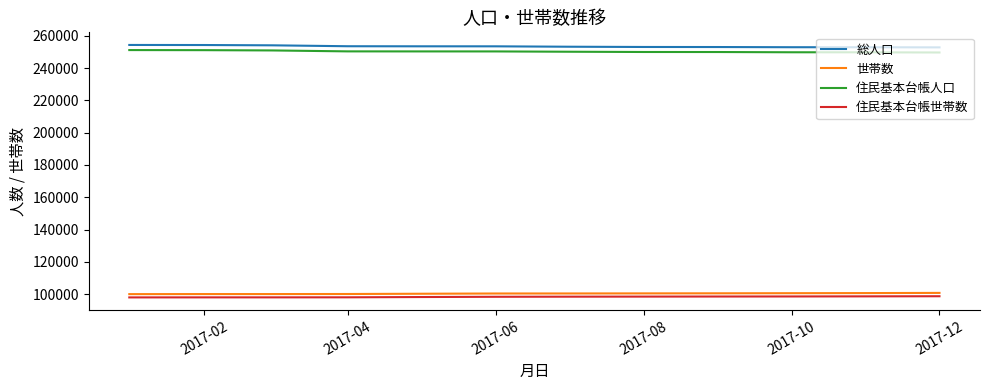

True or false: 住民基本台帳世帯数 and 総人口 cross at least once.

False